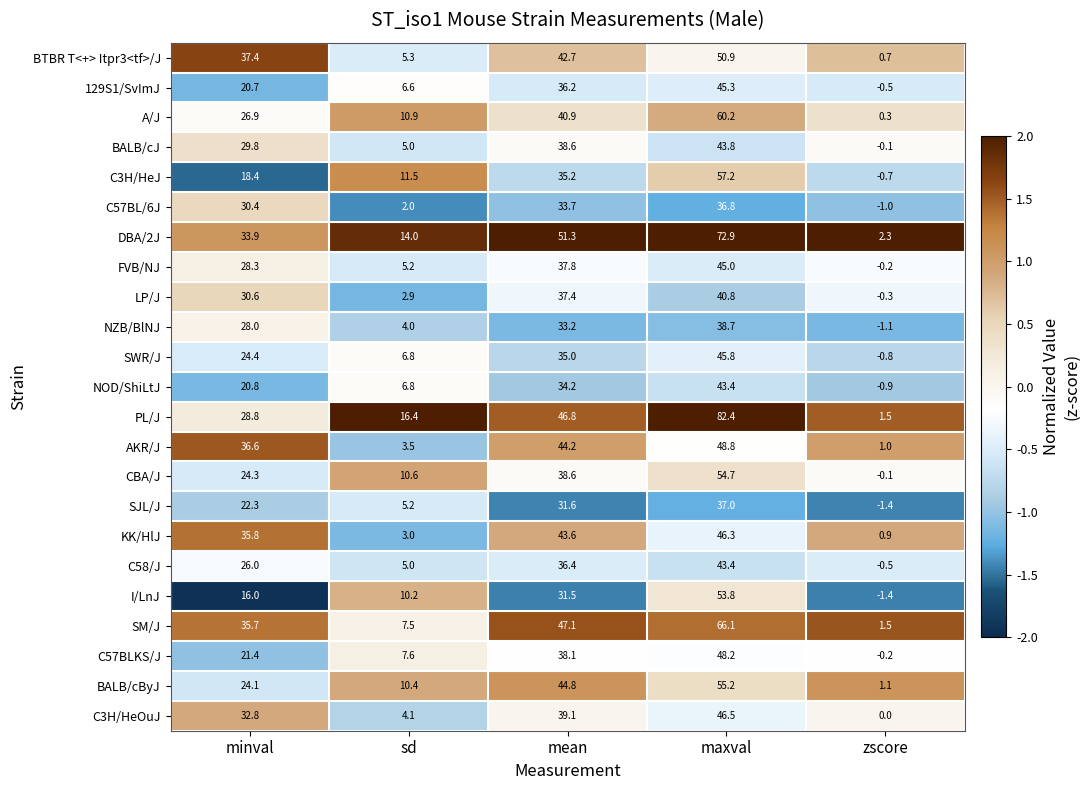

Which category has the highest value across all series?

maxval